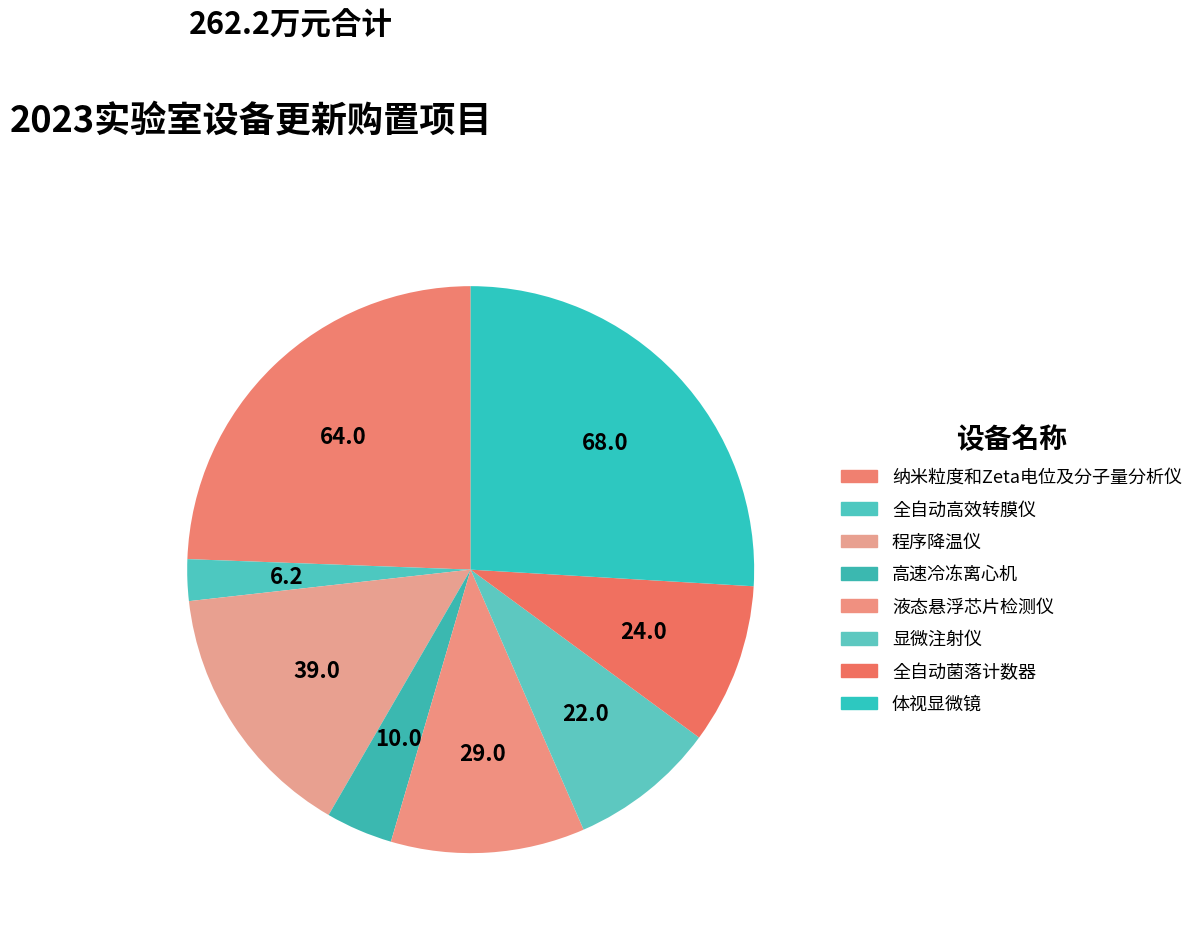

Which category has the biggest portion of the pie?

体视显微镜